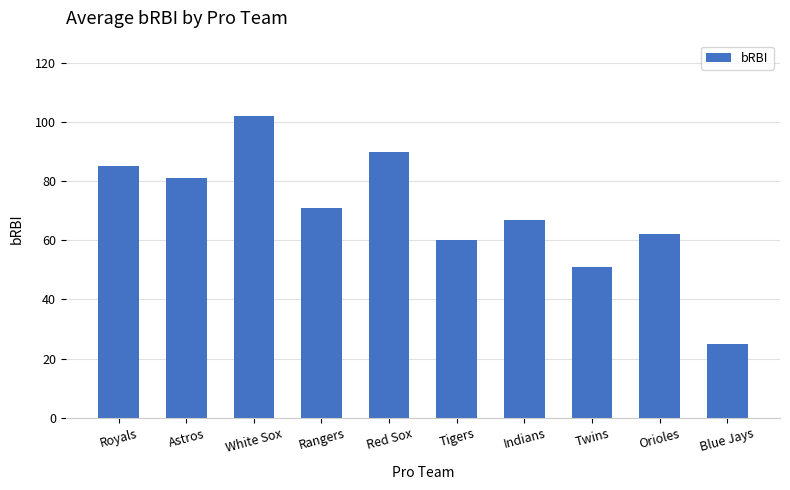

At which category does the chart reach its peak across all series?

White Sox